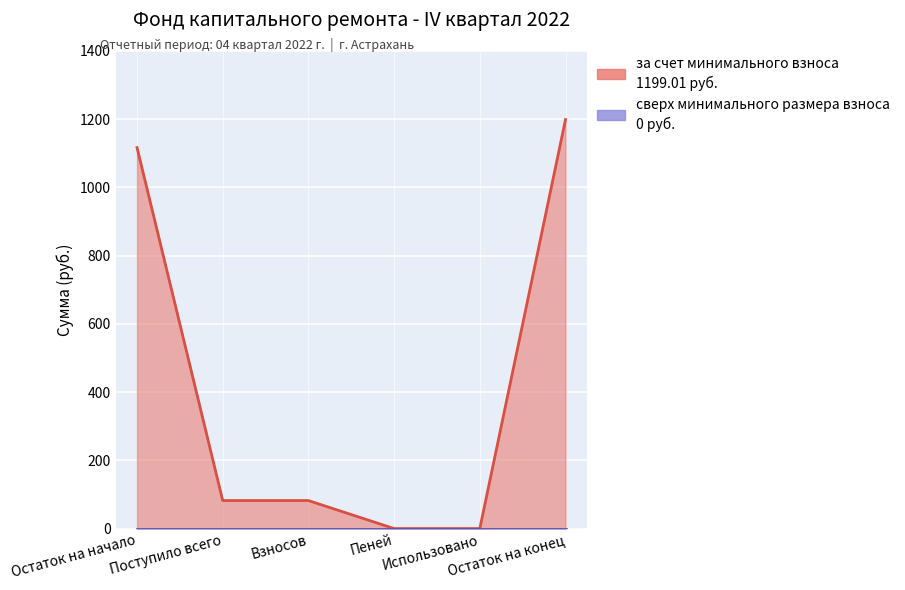

Reading left to right, transcribe all the data shown in this chart.

1116.9	82.1	82.1	0.0	0.0	1199.0